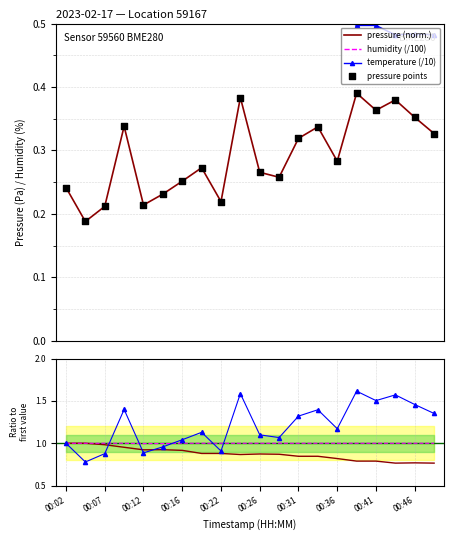

What is the total value across all series at 00:19?

1.8